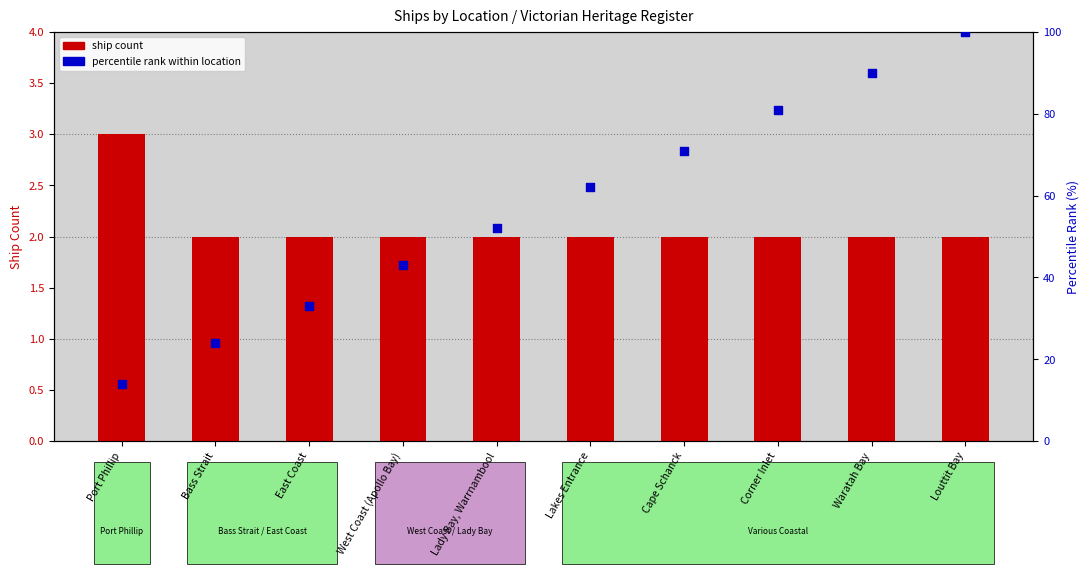

What are all the series names shown in the legend?

ship count, percentile rank within location